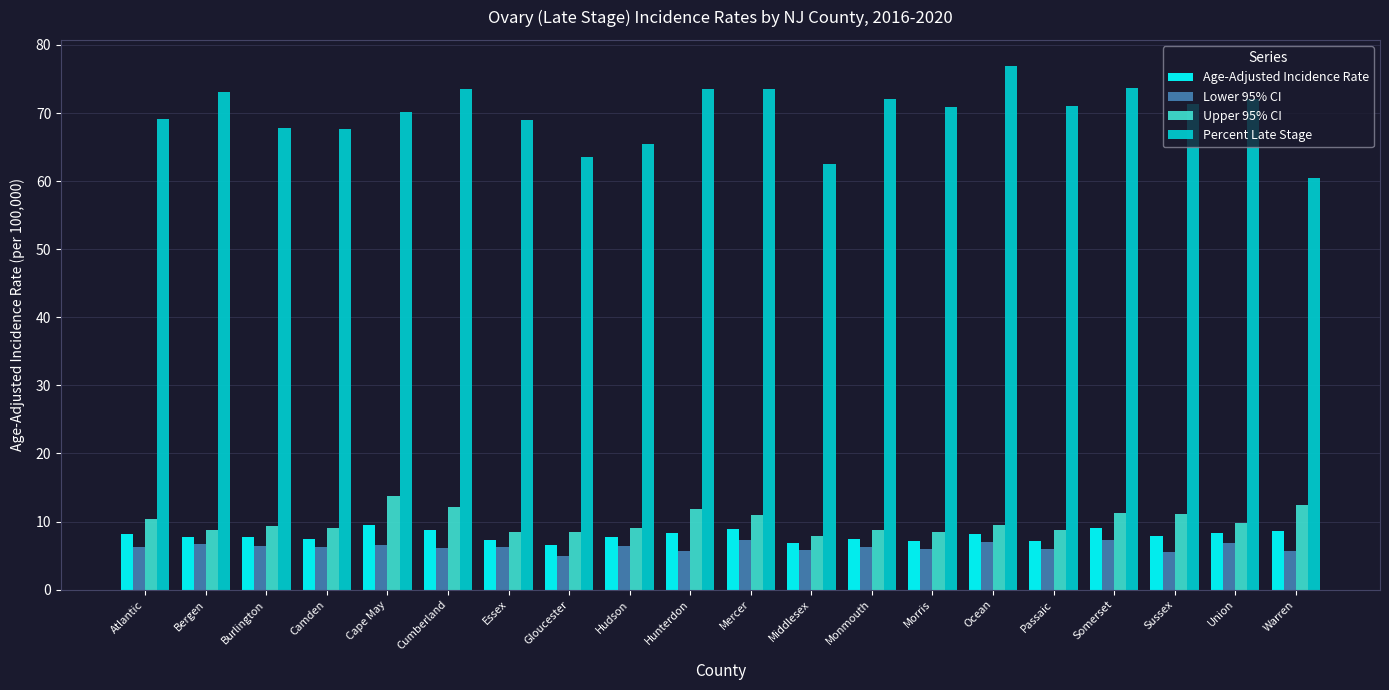

What is the spread (max minus min) of values at Atlantic?

62.8